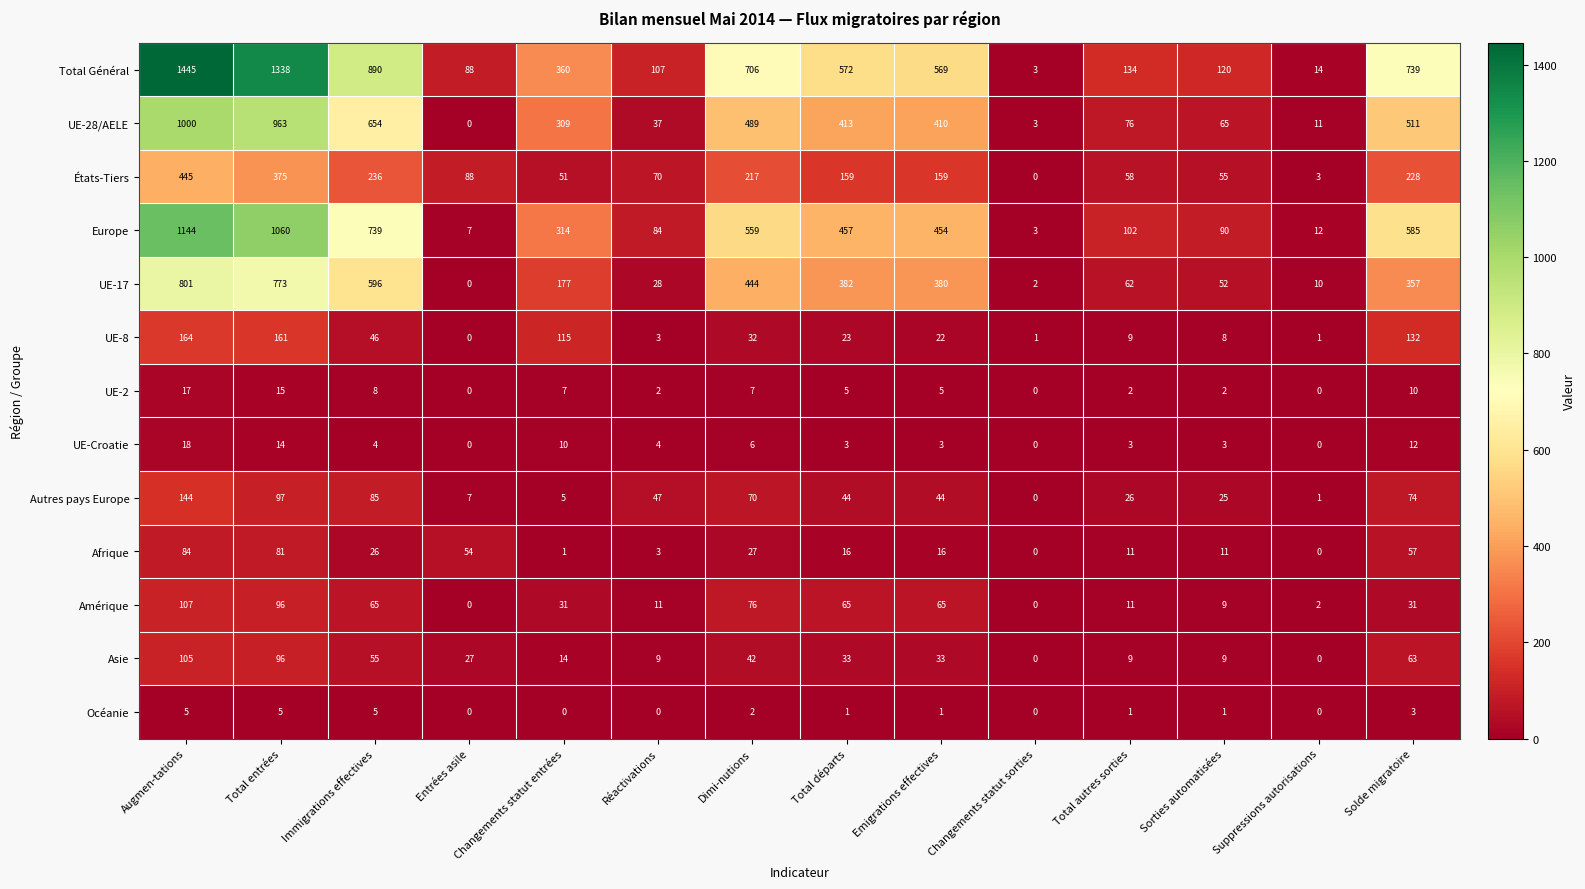

Count the number of categories in the chart.

14